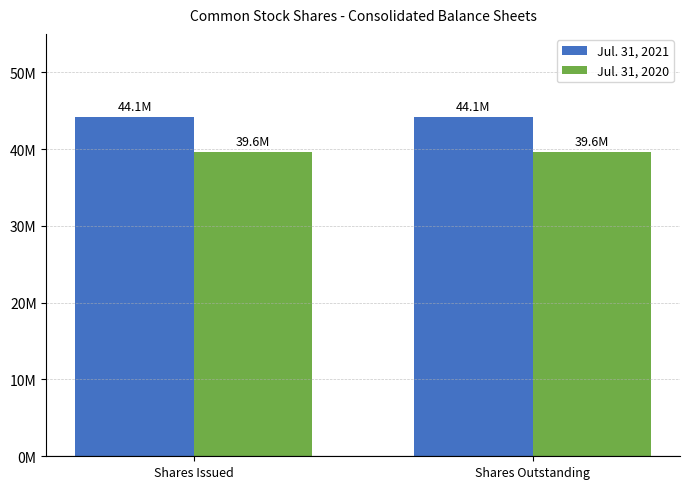

At Shares Issued, list the series in order from largest to smallest.

Jul. 31, 2021, Jul. 31, 2020